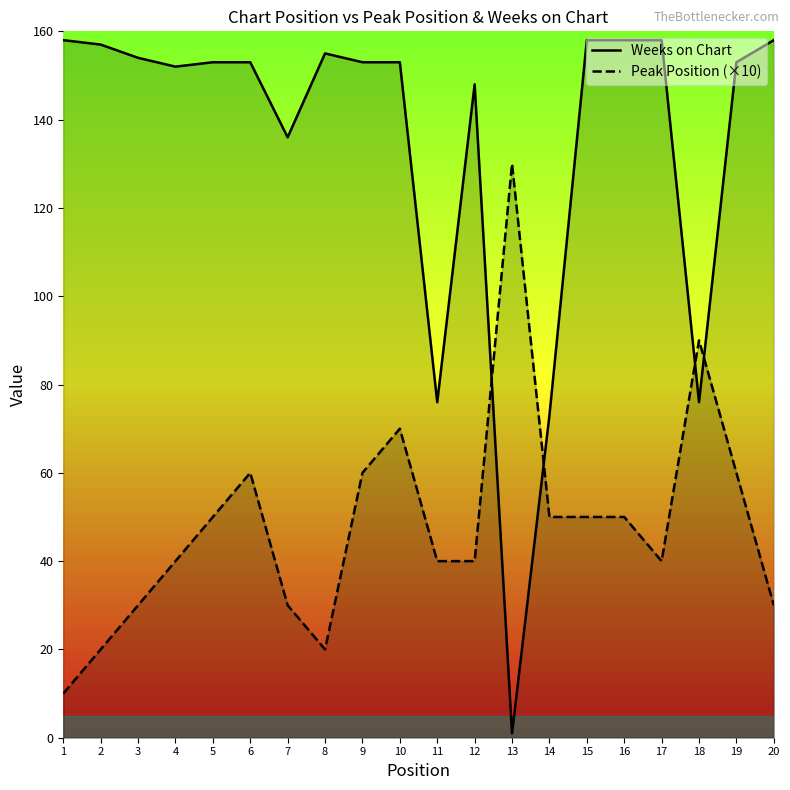

Is the value of Weeks on Chart at 10 greater than the value of Peak Position (×10) at 17?

Yes